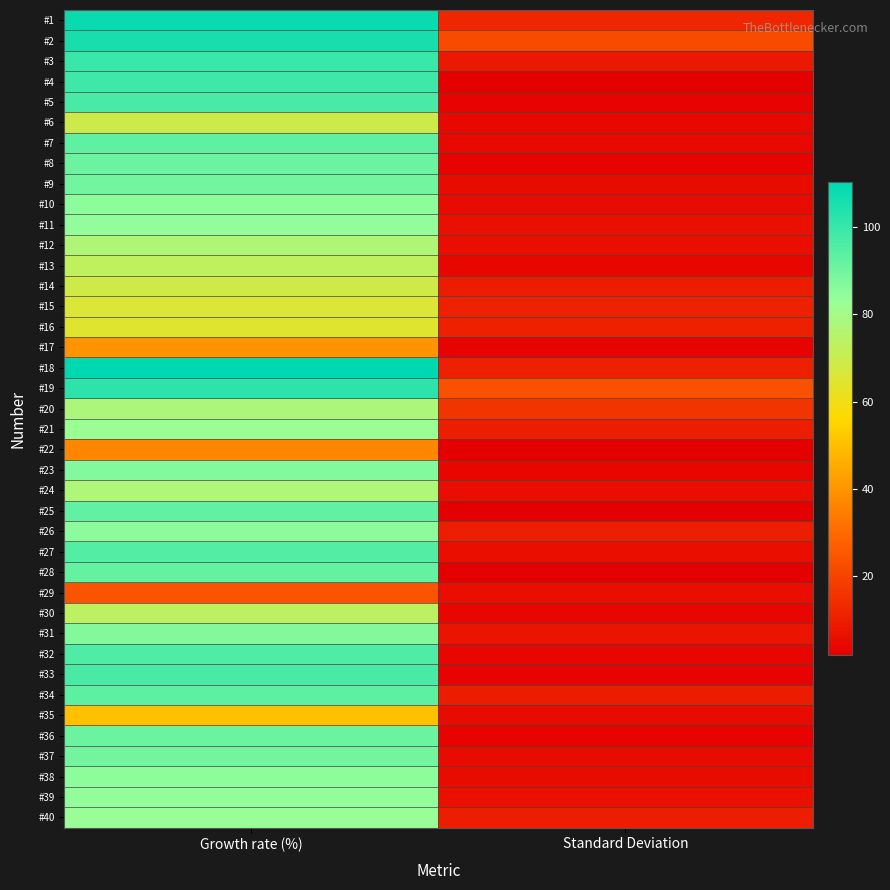

At how many categories does at least one series exceed 27?

1